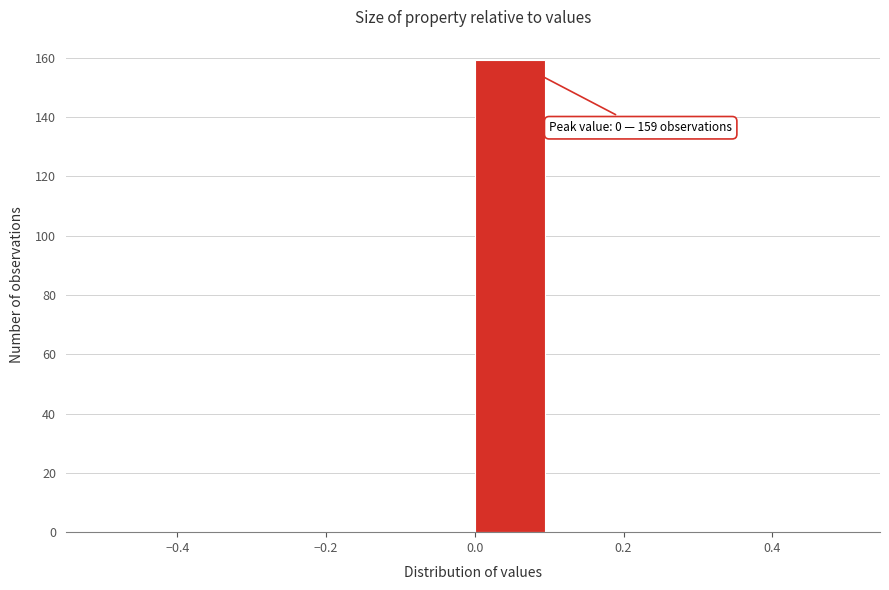

Which range on the x-axis has the tallest bar?

0.0 to 0.1